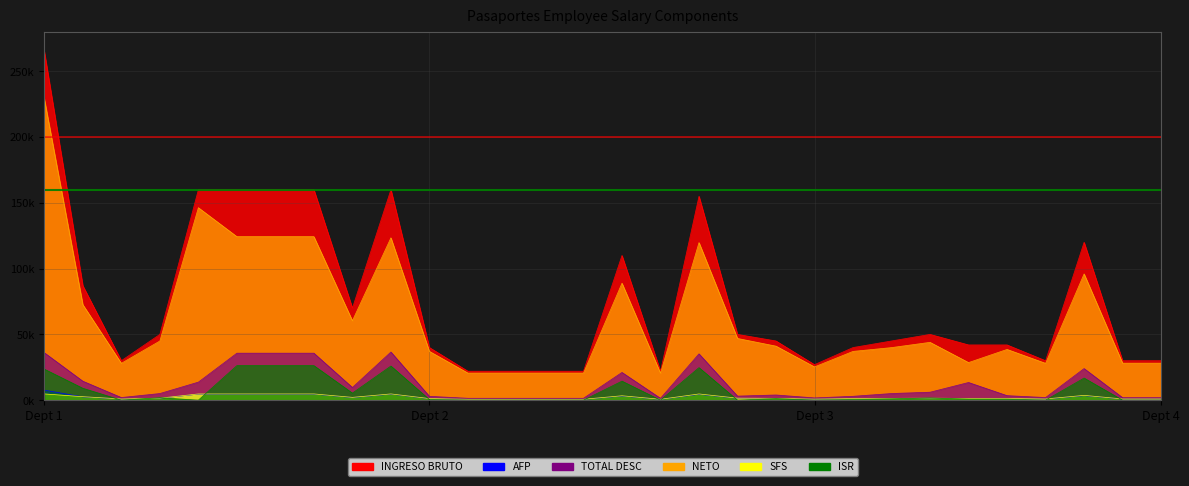

At how many categories does at least one series exceed 164782?

1